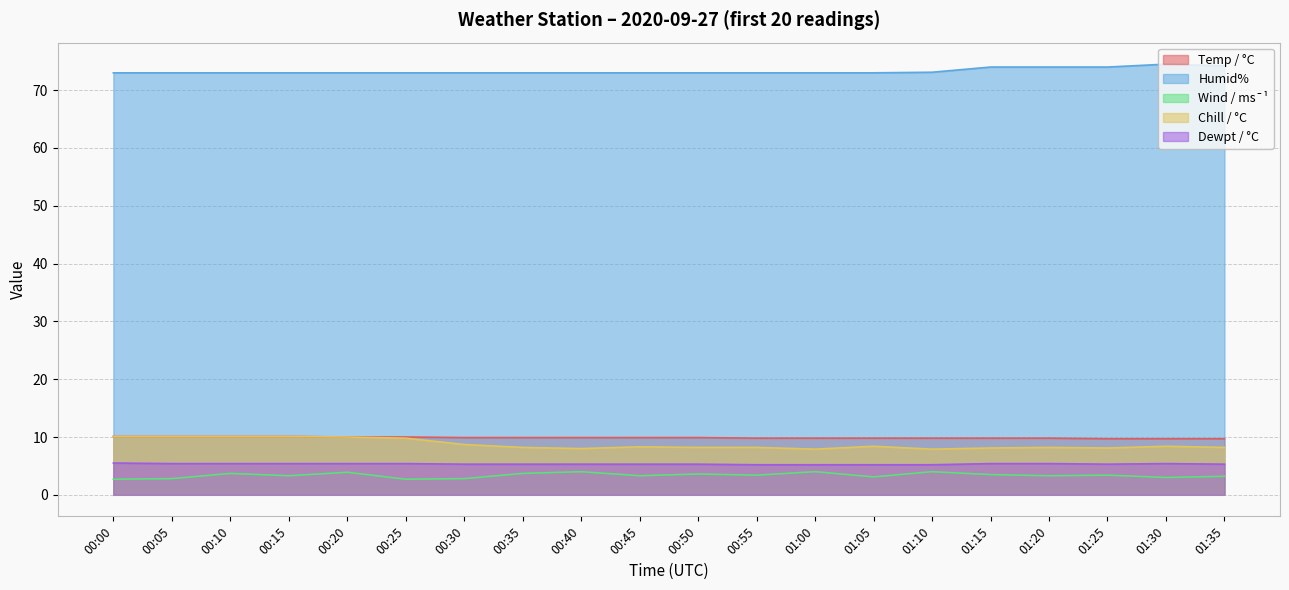

What is the sum of all Temp / °C values?

197.8